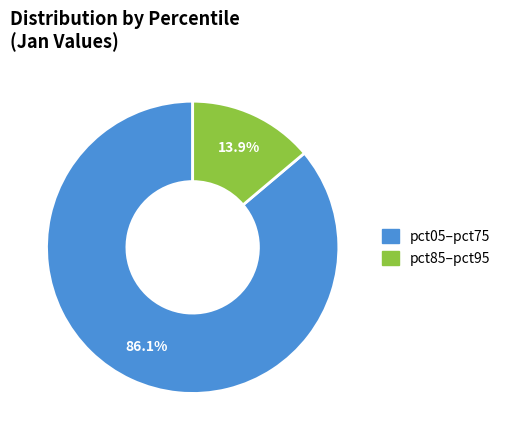

Is there any slice that represents more than half of the pie?

Yes